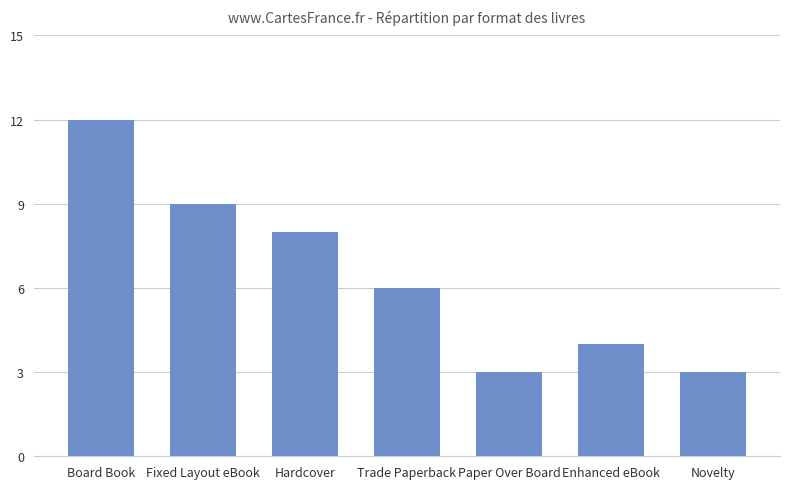

Reading left to right, extract all data points from this chart.

Board Book=12	Fixed Layout eBook=9	Hardcover=8	Trade Paperback=6	Paper Over Board=3	Enhanced eBook=4	Novelty=3